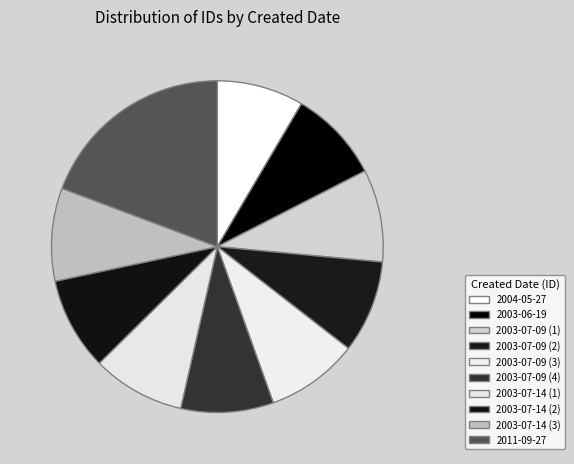

What percentage is NOT represented by 2011-09-27?

80.7%